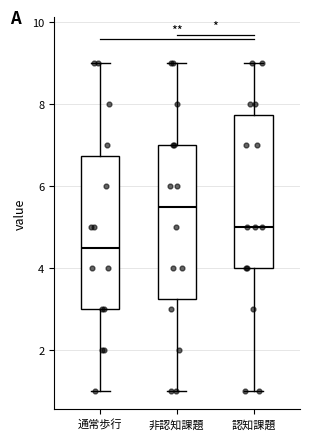

Reading left to right, read every box against the y-axis: the position of its median line, the range the box covers, and the ends of its whiskers. The values are not printed on the chart, so give them approximately, as read against the axis.

通常歩行: median 4.6, box 3.0 to 6.8, whiskers 1.0 to 9.0
非認知課題: median 5.6, box 3.2 to 7.0, whiskers 1.0 to 9.0
認知課題: median 5.0, box 4.0 to 7.8, whiskers 1.0 to 9.0